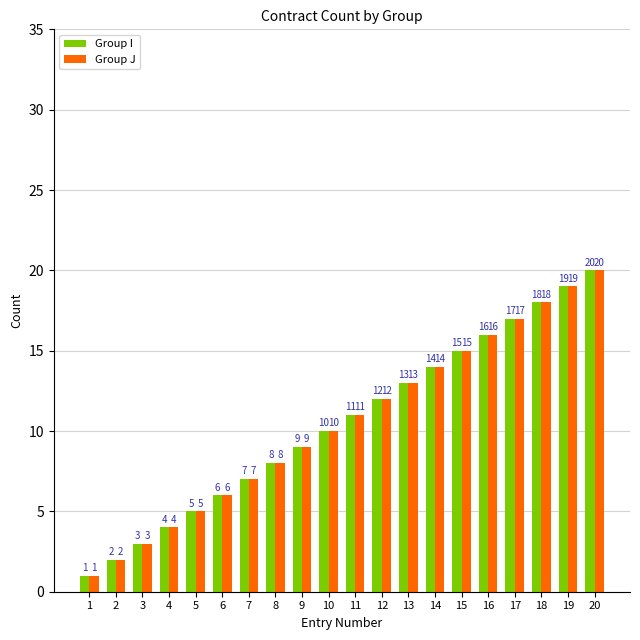

The value of Group I at 16 is 29. True or false?

False